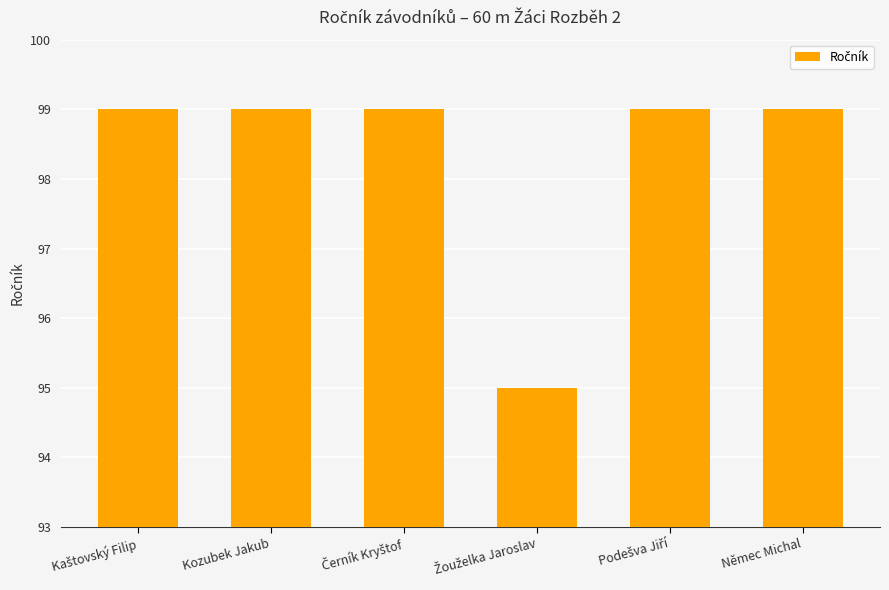

Reading right to left, list all the values displayed in this chart.

99	99	95	99	99	99